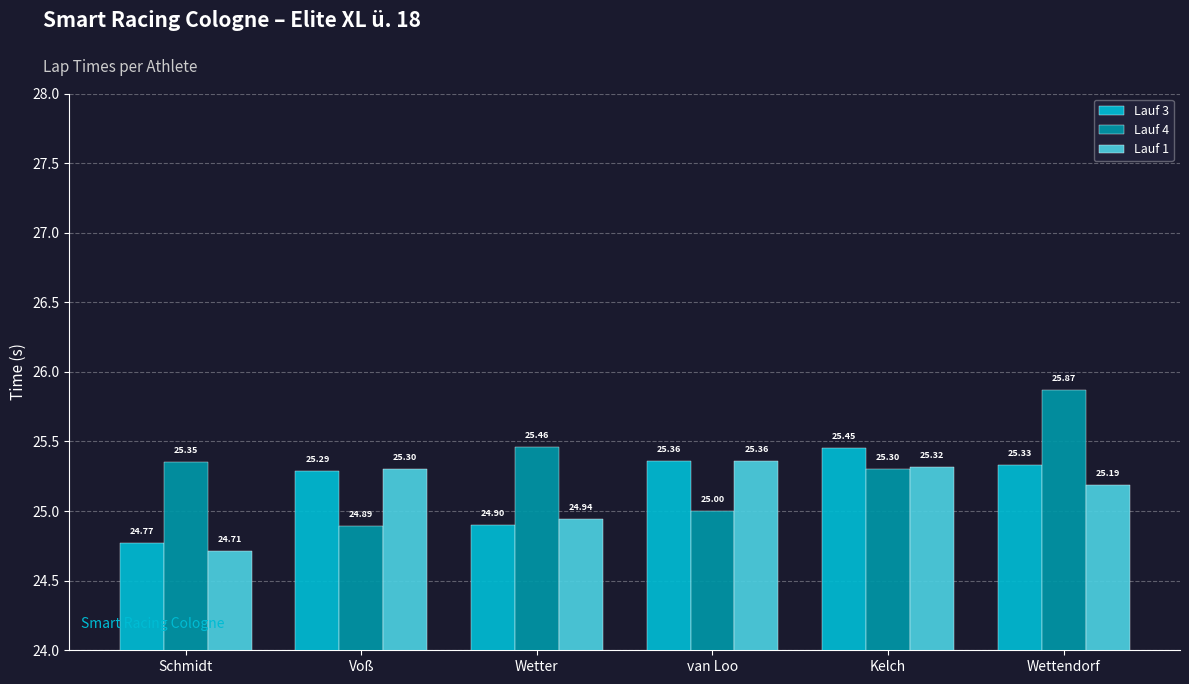

How many bars are there in total?

18